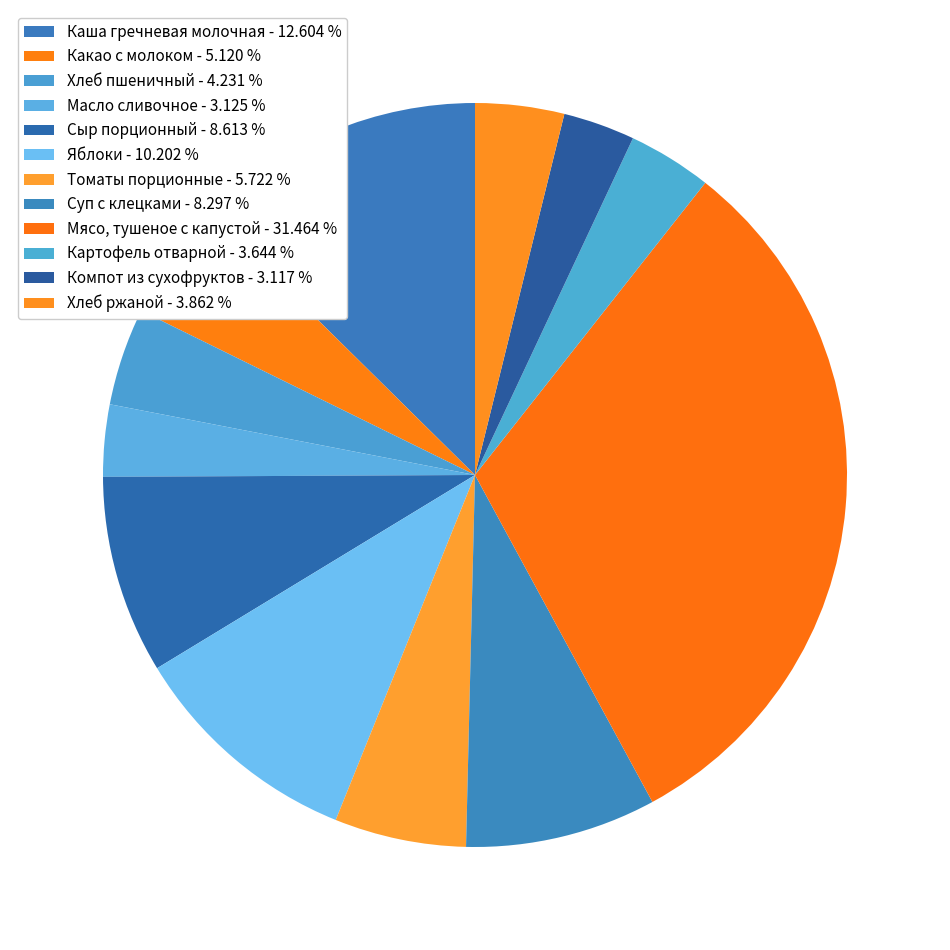

Between Томаты порционные and Картофель отварной, which is larger?

Томаты порционные